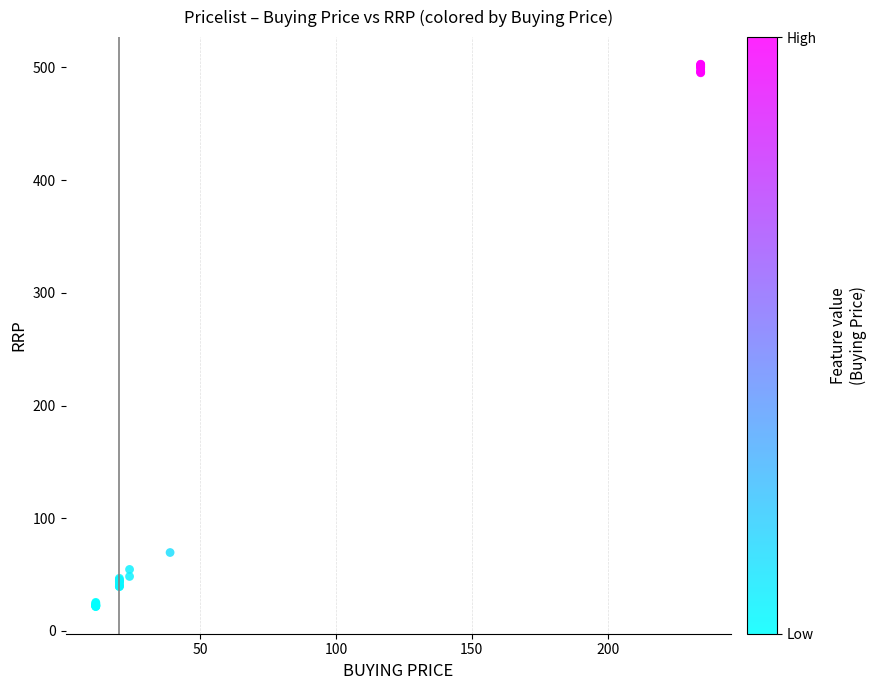

What Y value in the scatter plot is closest to 262?

69.6